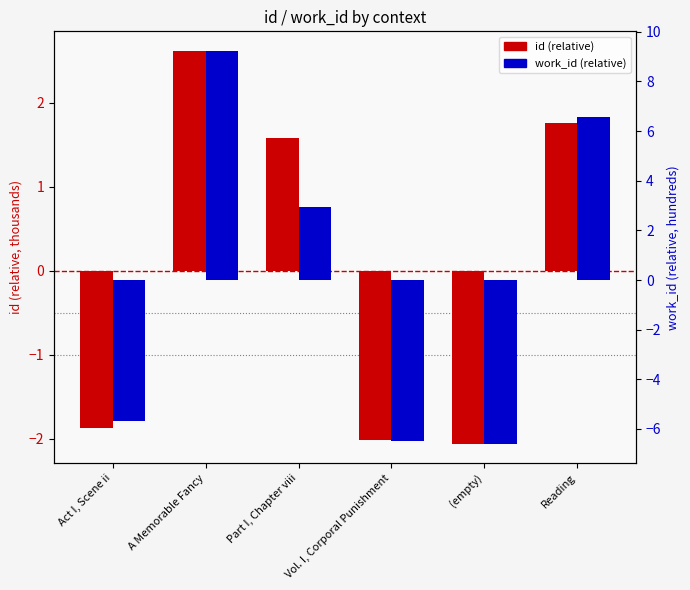

Reading right to left, what are all the values shown in this chart?

id (scaled): 1.8	-2.1	-2.0	1.6	2.6	-1.9
work_id (scaled): 6.6	-6.6	-6.5	2.9	9.2	-5.7